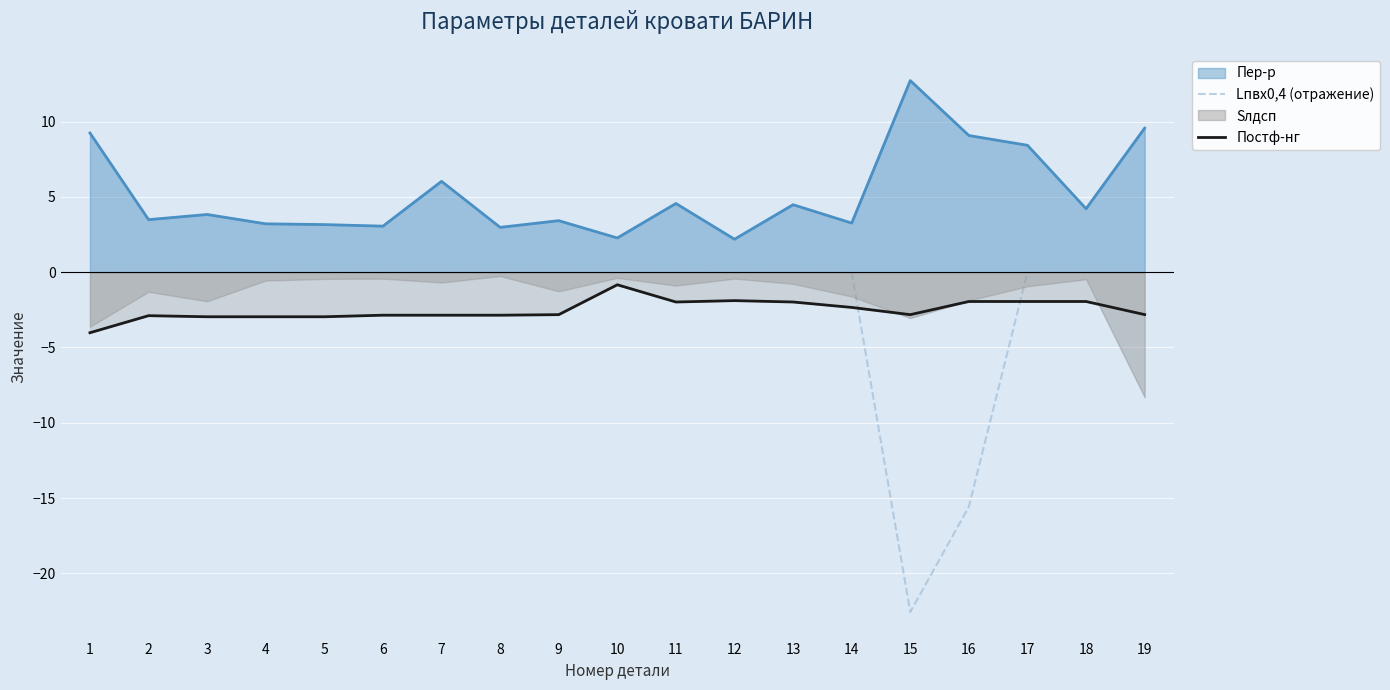

What is the value of the Постф-нг point at the 11th from the left?

-2.0